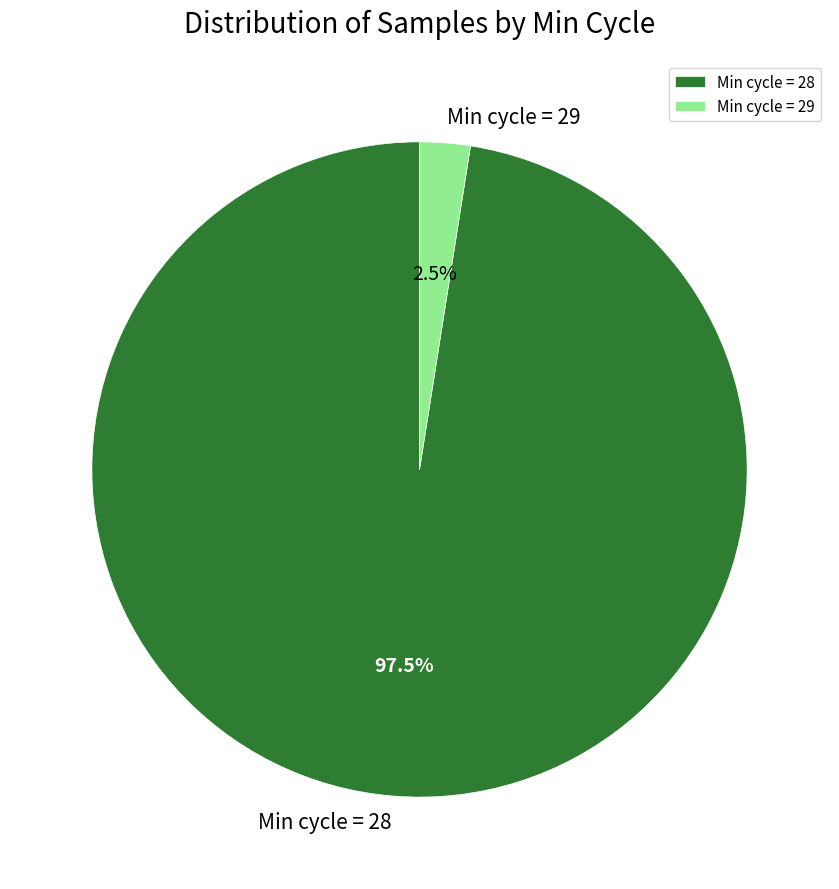

To the nearest percent, what is the average slice percentage?

50%